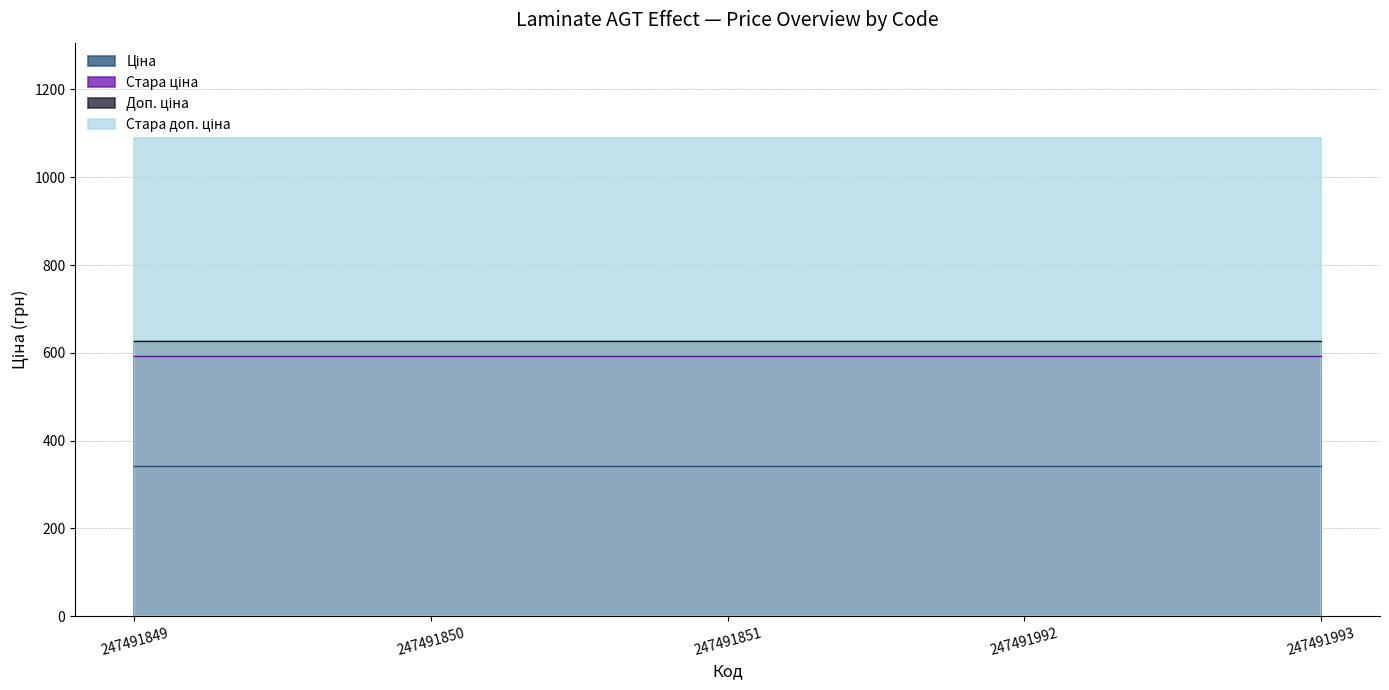

The Доп. ціна series shows 627.0 at 247491849. True or false?

True